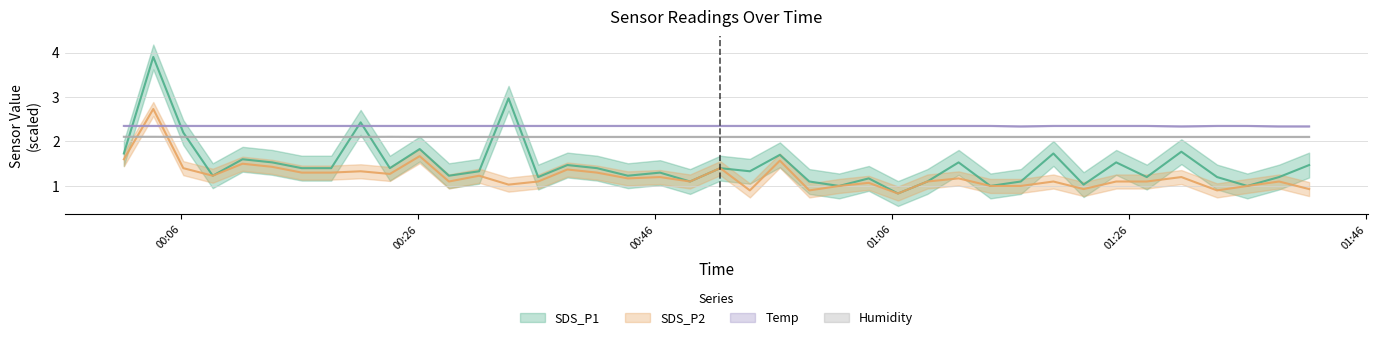

What is the value of the SDS_P2 point at the 14th from the left?

1.0